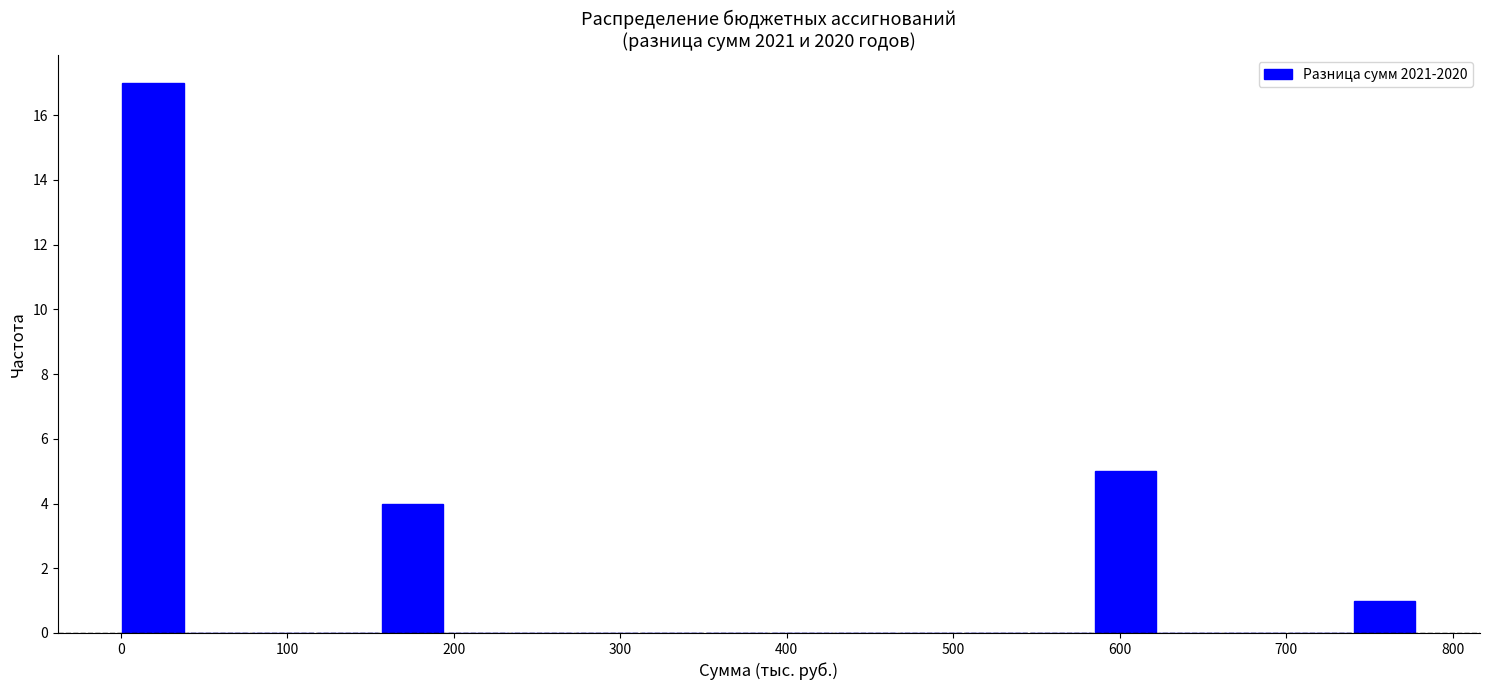

Read against the x-axis, roughly where is the centre of the tallest bar?

20